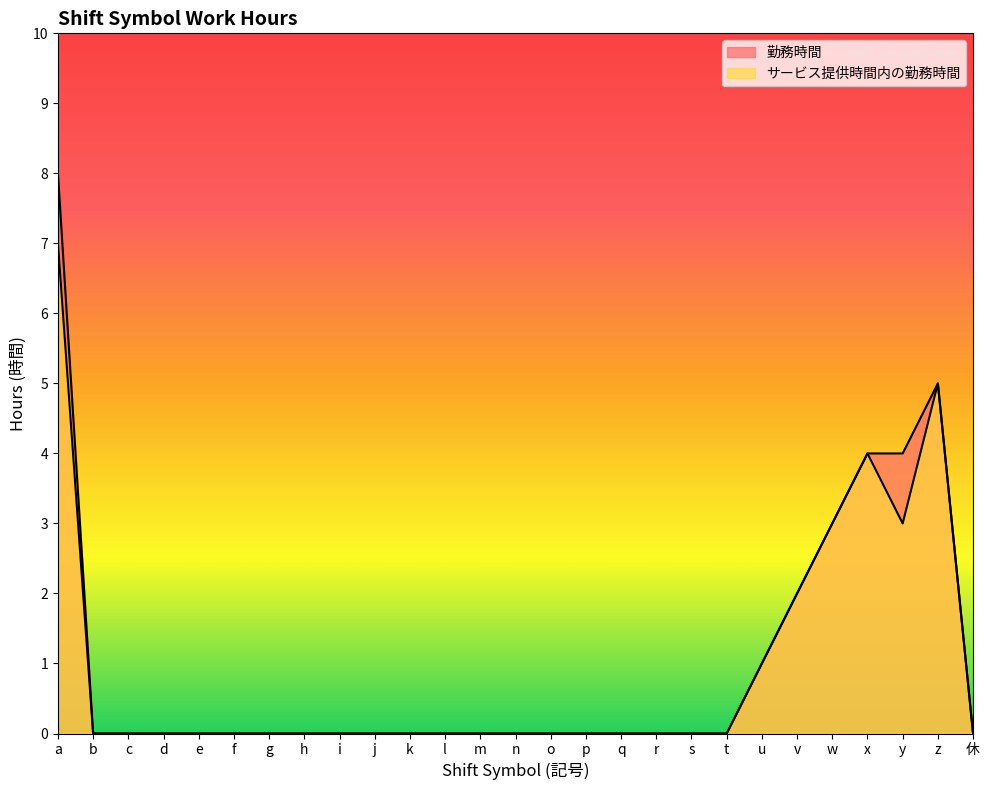

True or false: サービス提供時間内の勤務時間 and 勤務時間 cross at least once.

False